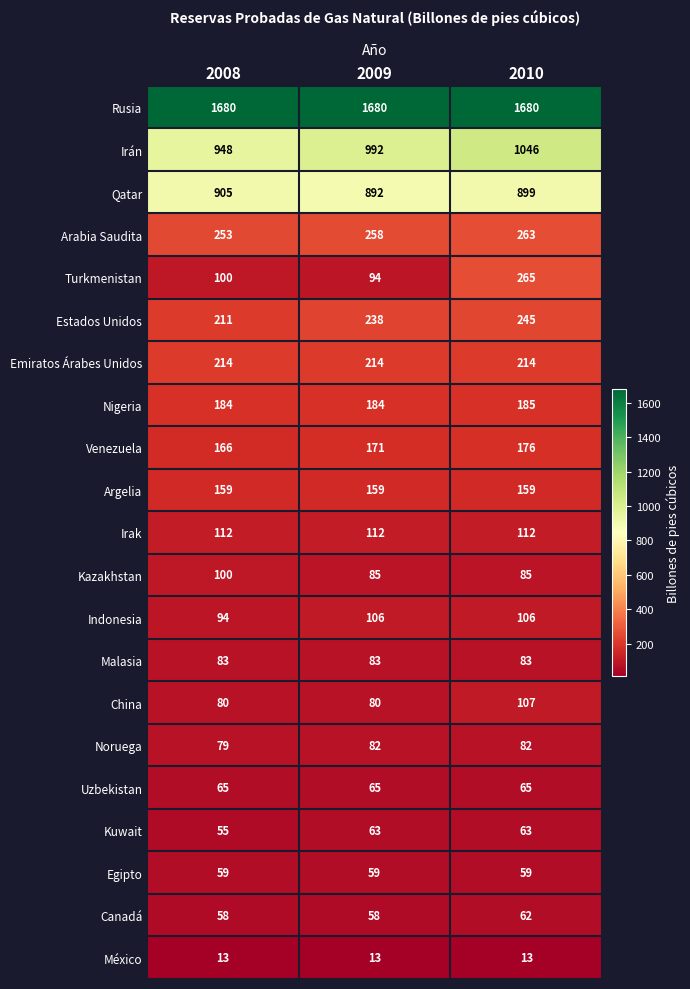

What is the average value of the Emiratos Árabes Unidos series?

214